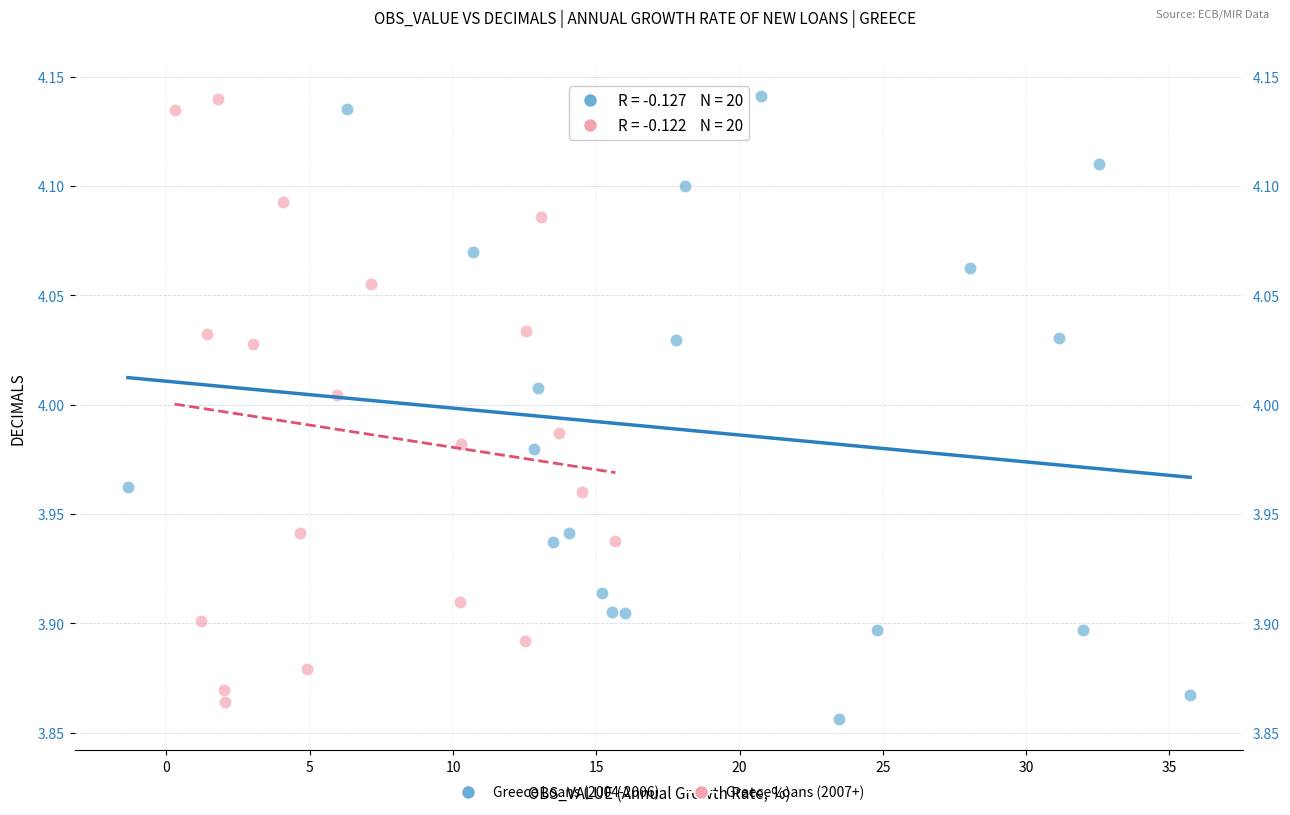

What are all the series names shown in the legend?

Greece Loans (2004-2006), Greece Loans (2007+)